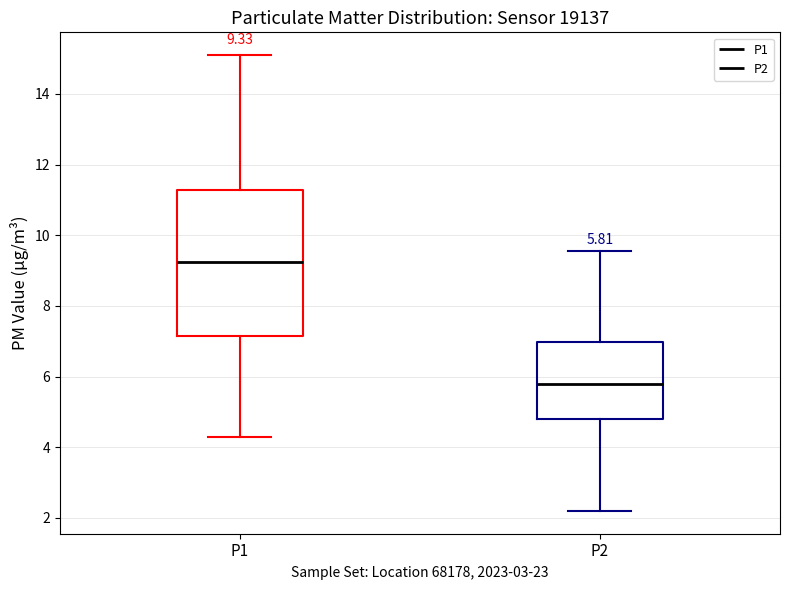

Which box has the highest median line?

P1